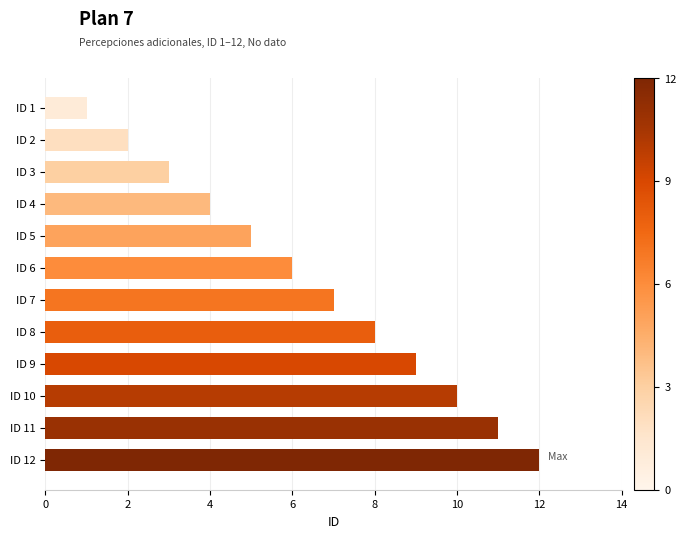

Which has a higher value, ID 7 or ID 6?

ID 7